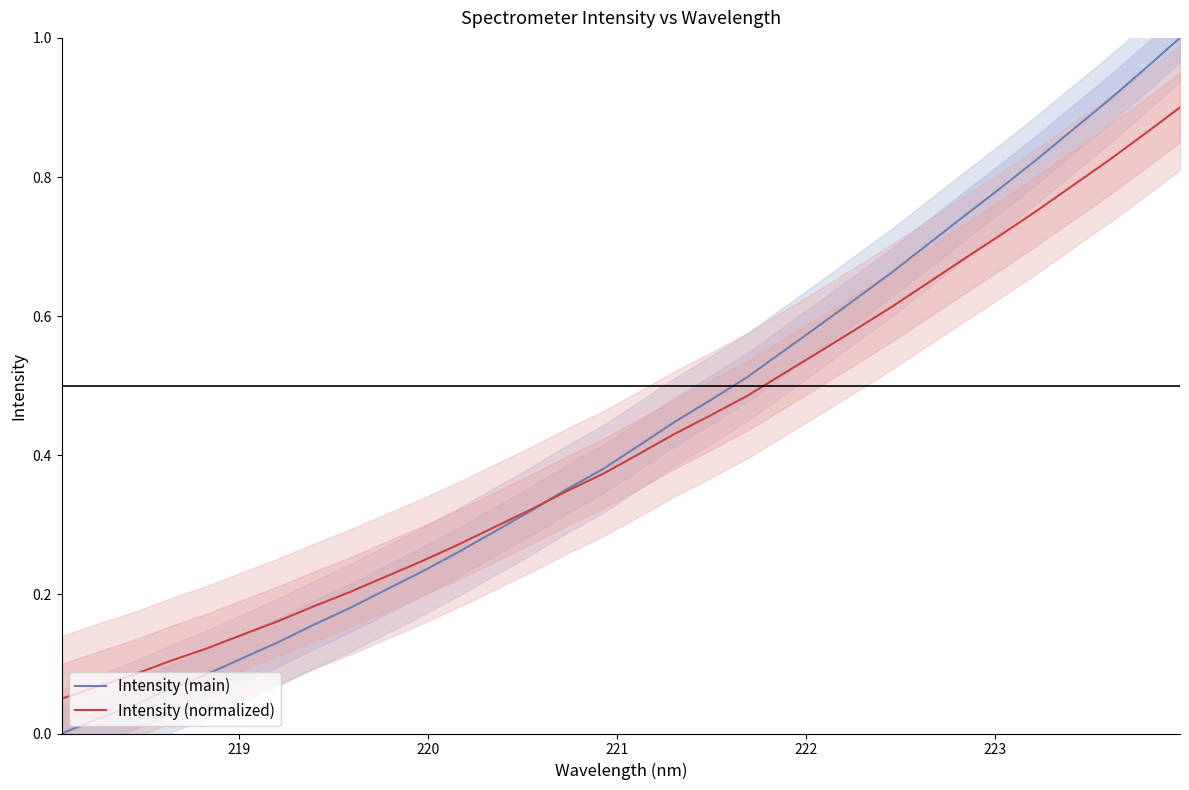

Does the chart have visible grid lines?

No